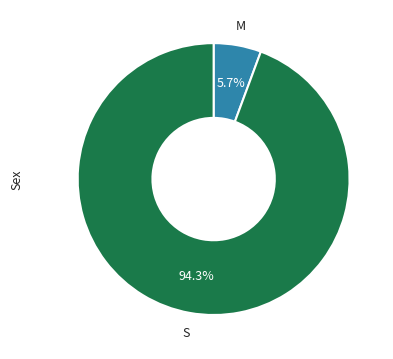

Count the number of slices in the pie.

2